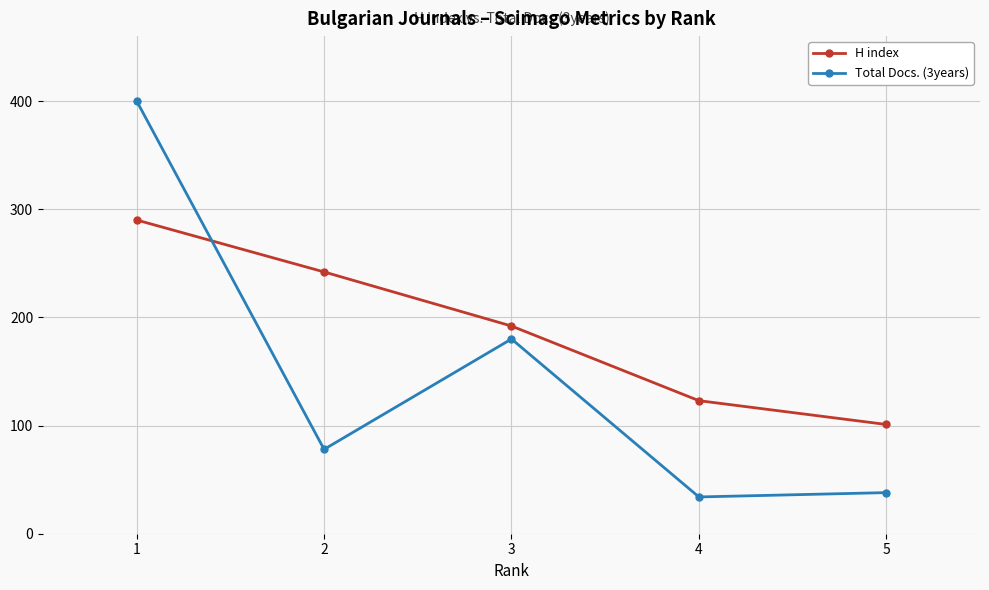

At which category is the sum across all series the highest?

1